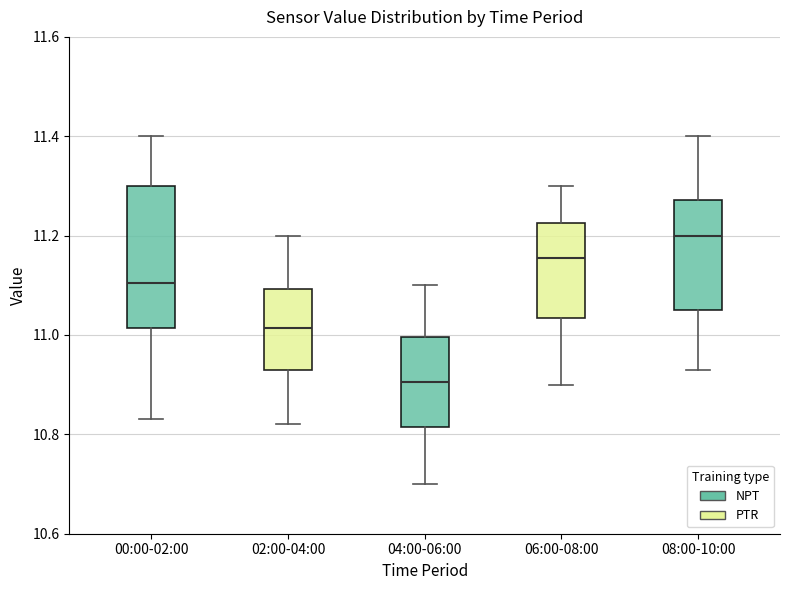

Which box has the highest median line?

08:00-10:00